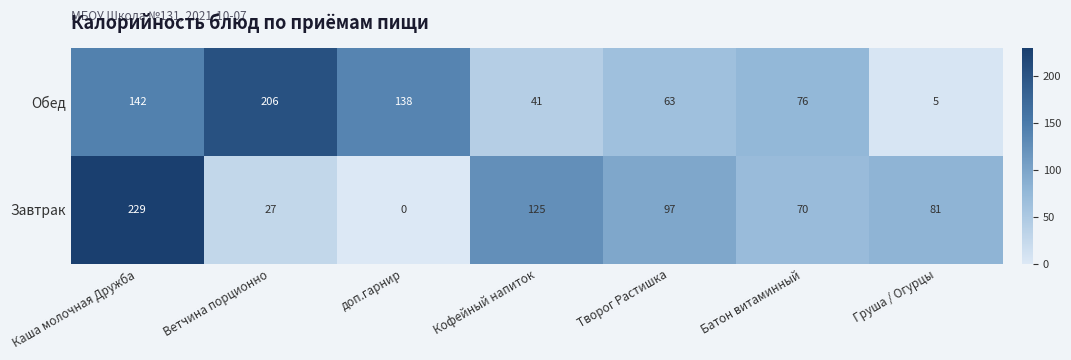

How many distinct data groups are displayed?

2